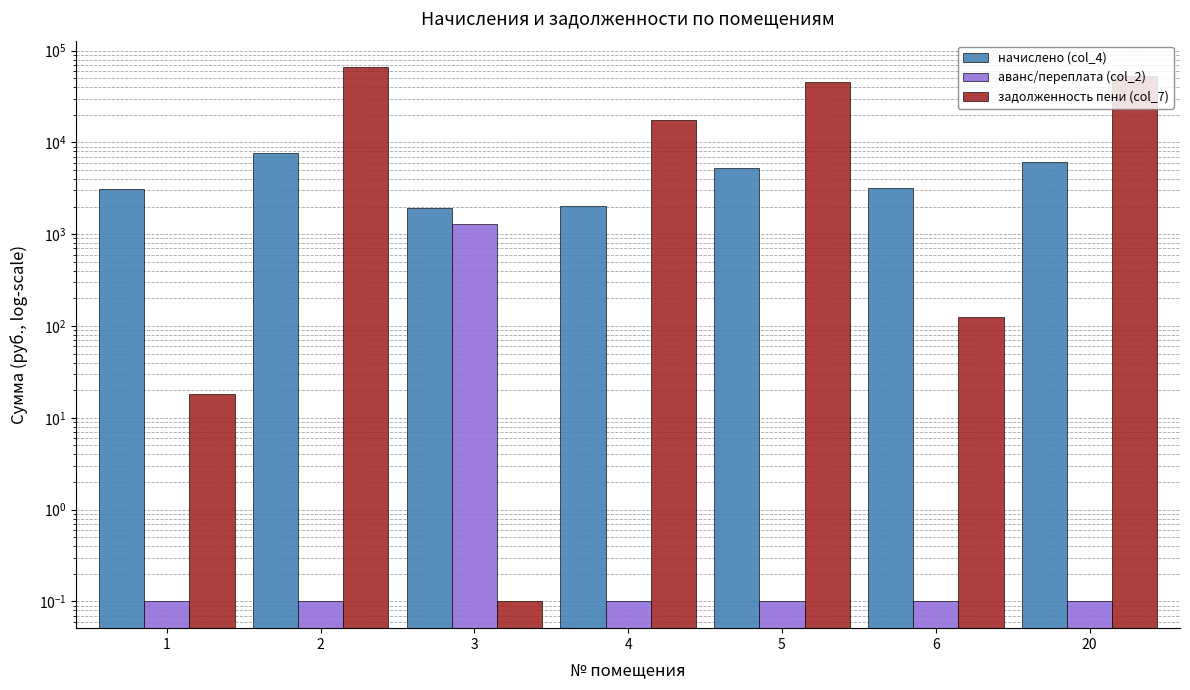

Reading left to right, list all the values displayed in this chart.

начислено (col_4): 3080.2	7581.4	1949.3	2038.6	5289.8	3191.9	6078.5
аванс/переплата (col_2): 0.1	0.1	1295.8	0.1	0.1	0.1	0.1
задолженность пени (col_7): 18.3	65701.2	0.1	17666.5	45842.4	123.9	52677.0